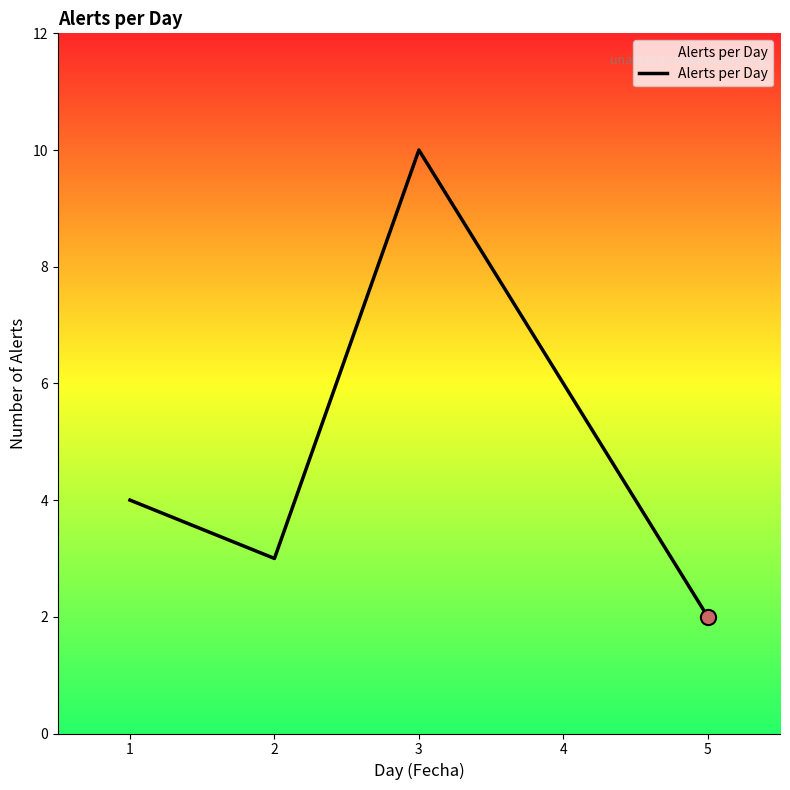

What is the change in value from 4 to 5?

-4